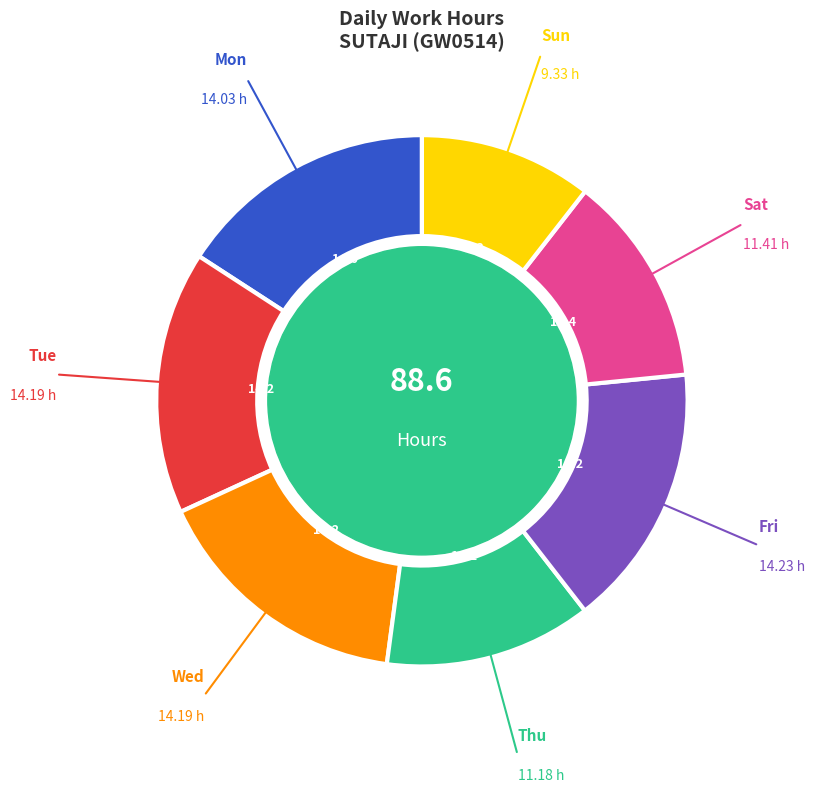

Is the sum of Sun and Mon greater than half?

No